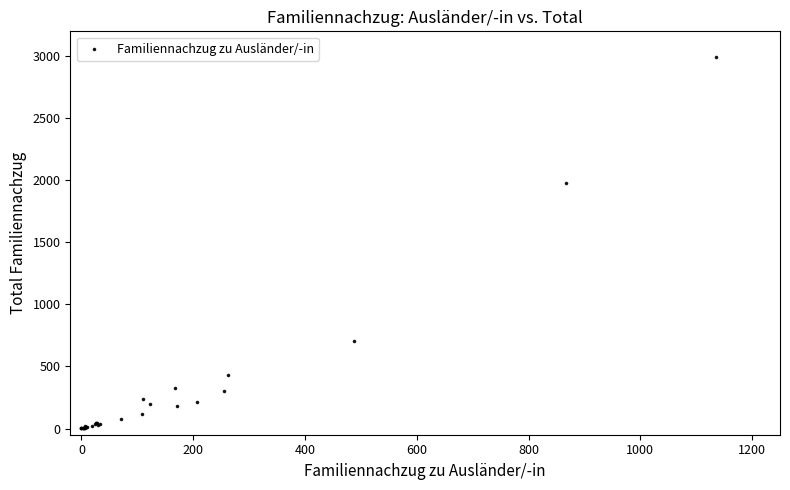

What Y value in the scatter plot is closest to 1497?

1981